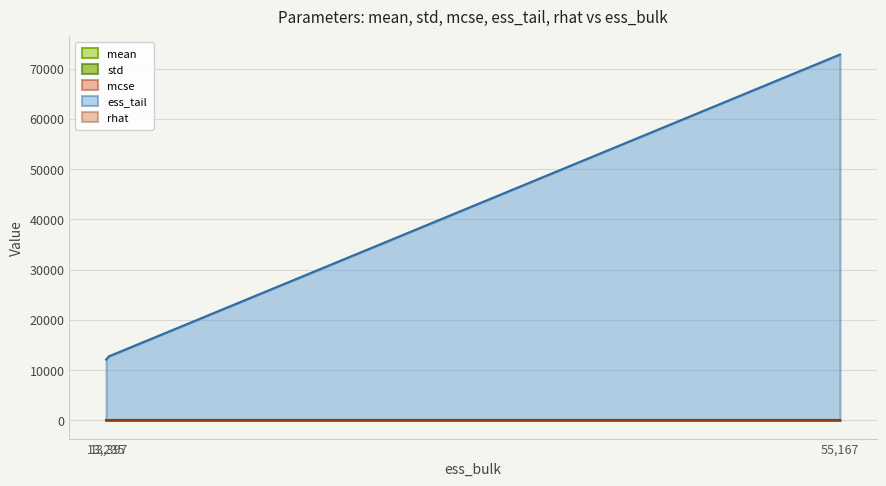

What is the average value of the ess_tail series?

32533.6